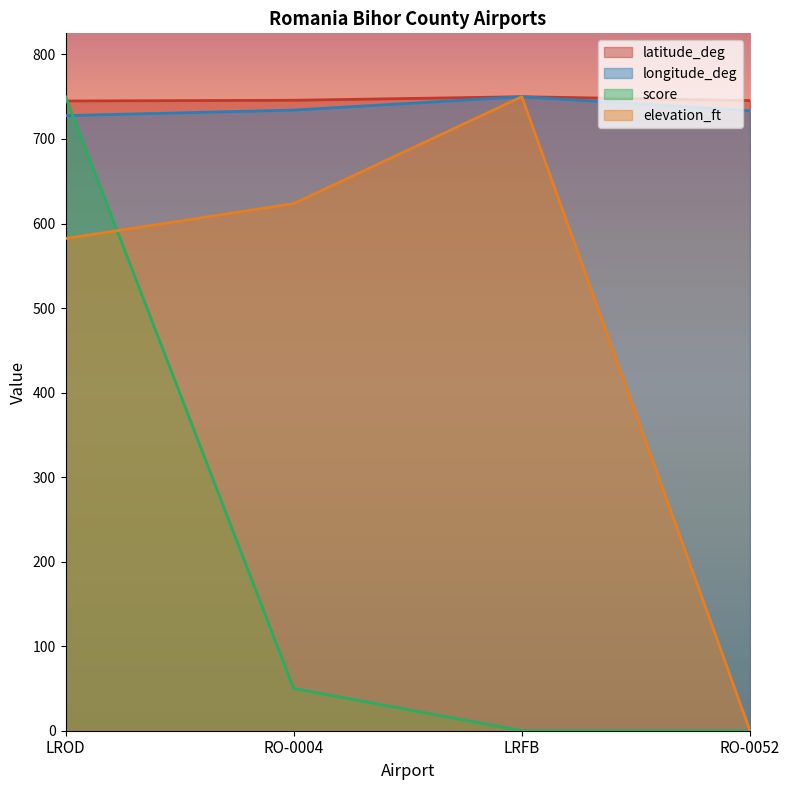

How many intersections are there between score and longitude_deg?

1